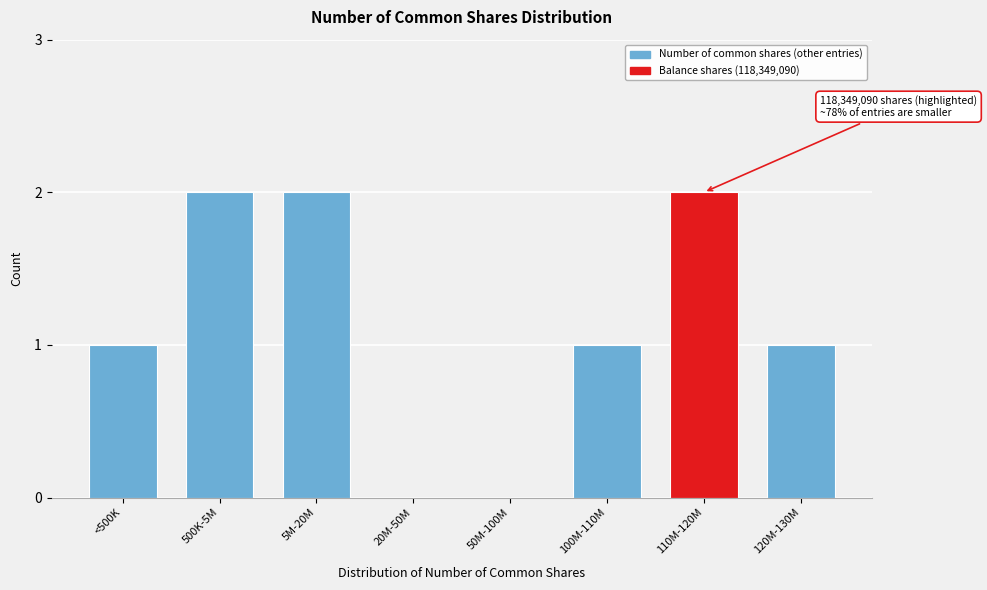

Reading left to right, list all the values displayed in this chart.

<500K=1	500K-5M=2	5M-20M=2	20M-50M=0	50M-100M=0	100M-110M=1	110M-120M=2	120M-130M=1